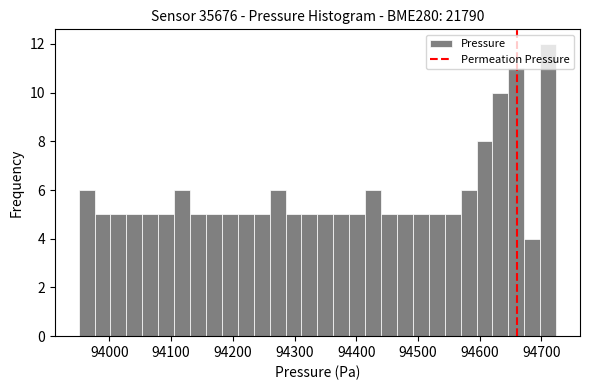

Around what value on the x-axis is the tallest bar? Give the approximate position of its centre, as read against the axis.

94710